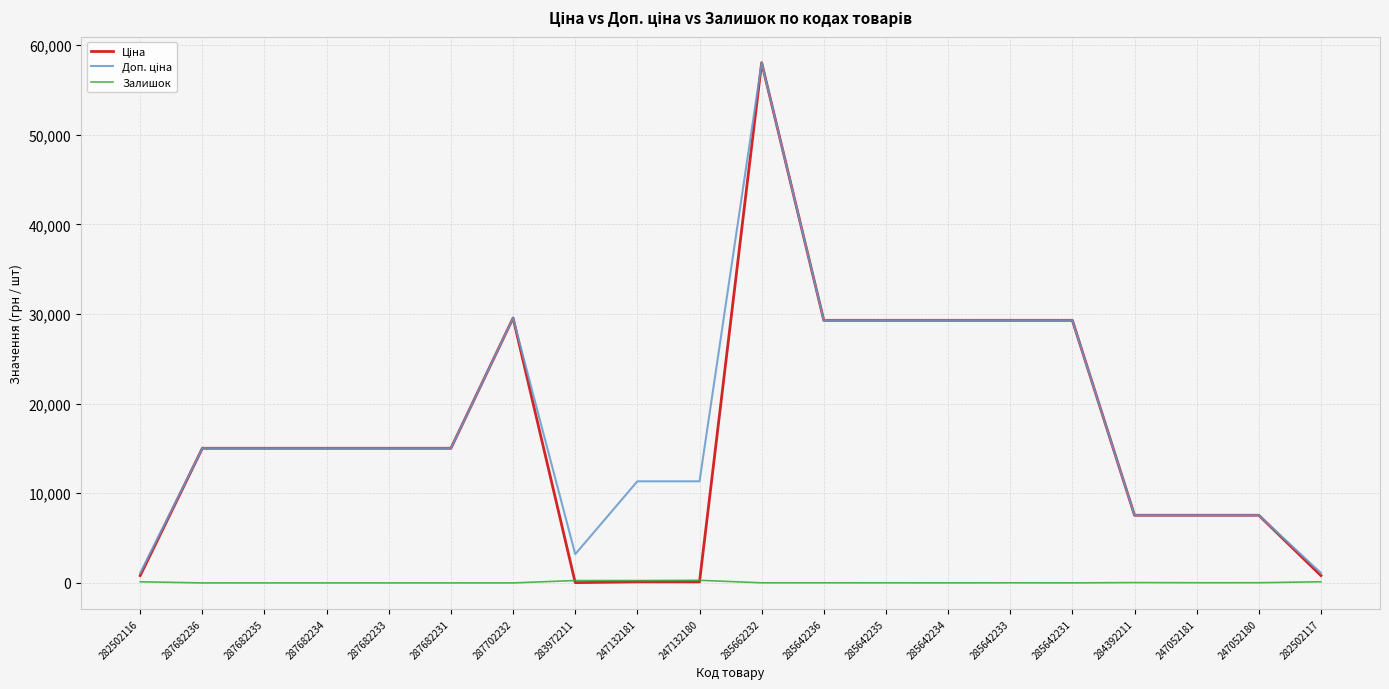

Is it true that Залишок equals 0.0 at 287682234?

True